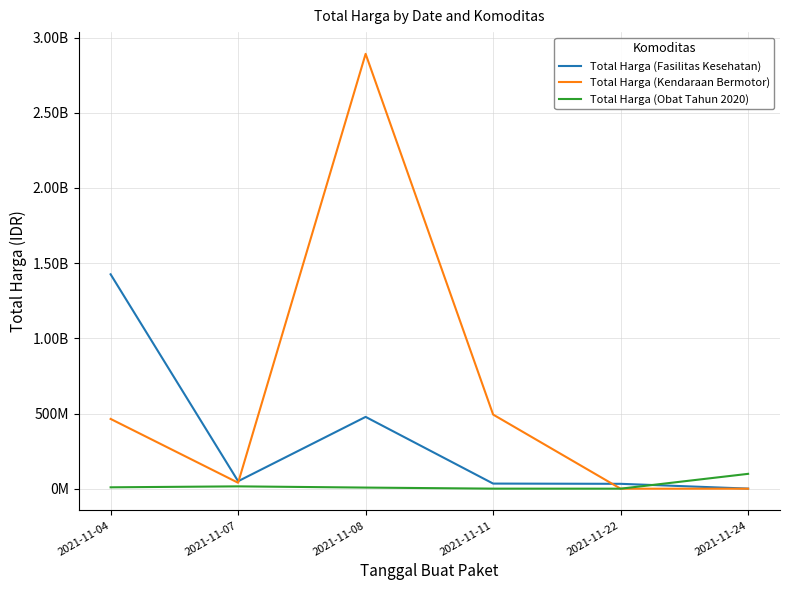

Which label corresponds to the smallest value in the chart?

2021-11-22